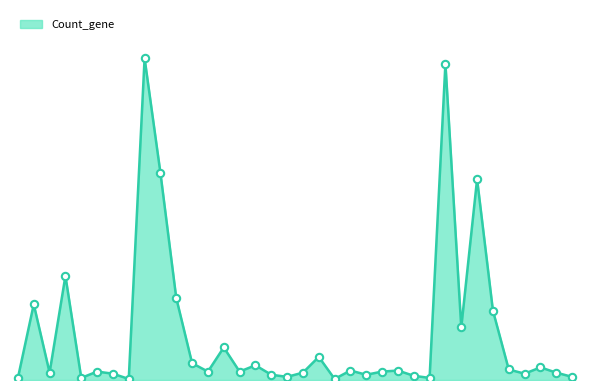

Does the chart have visible grid lines?

No